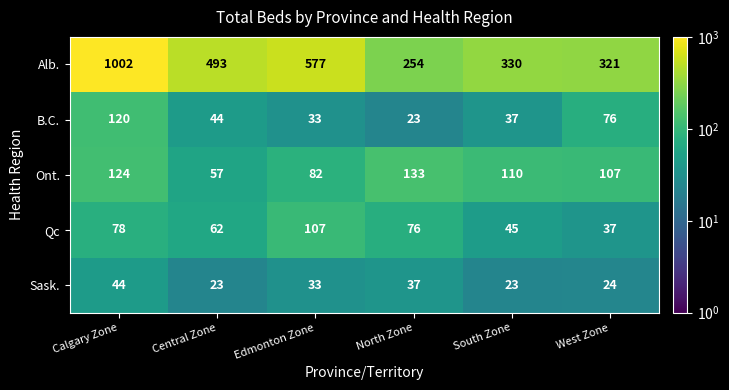

At how many categories does at least one series exceed 892?

1